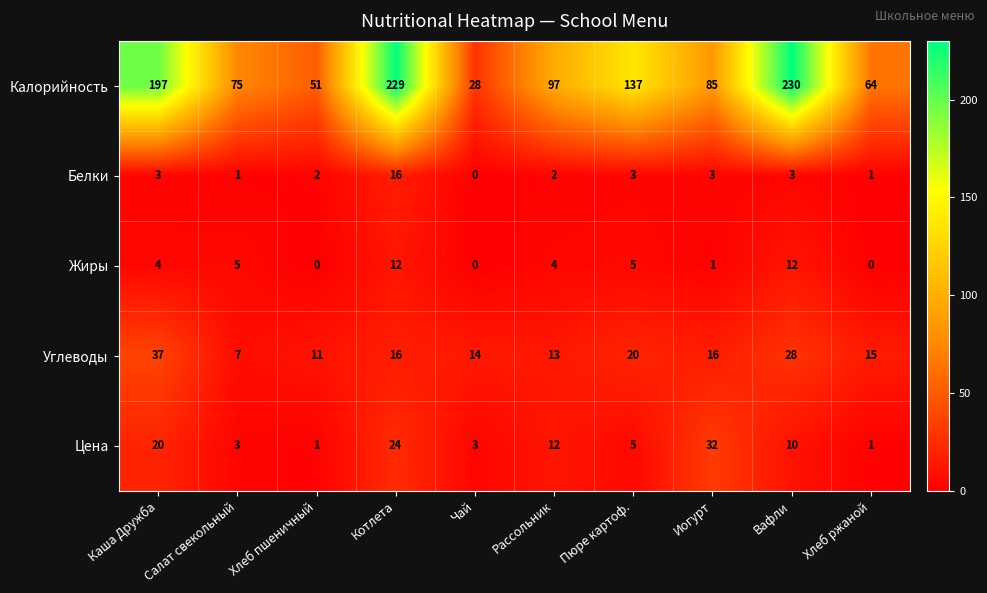

Which series has the largest total across all categories?

Калорийность